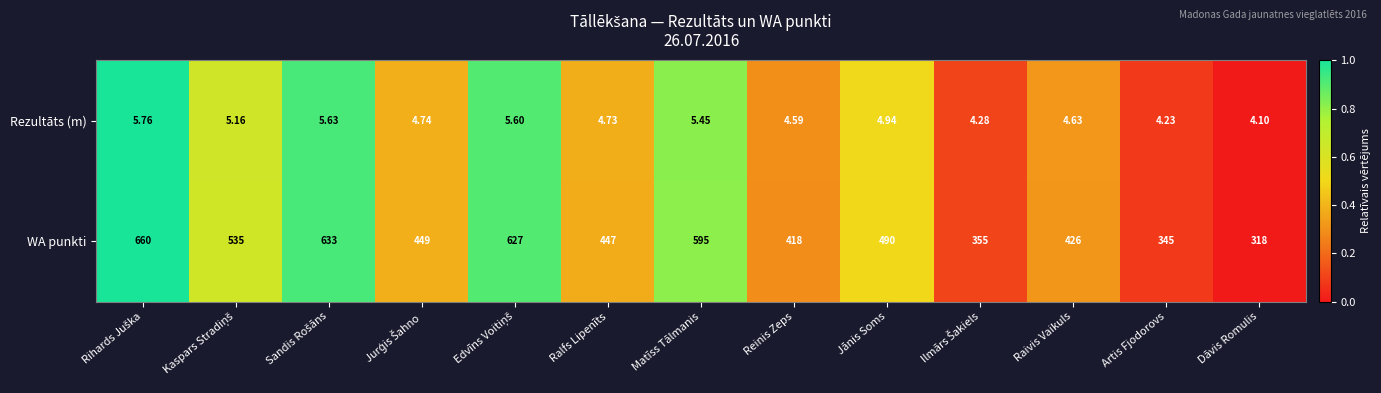

How many data points does each series have?

13